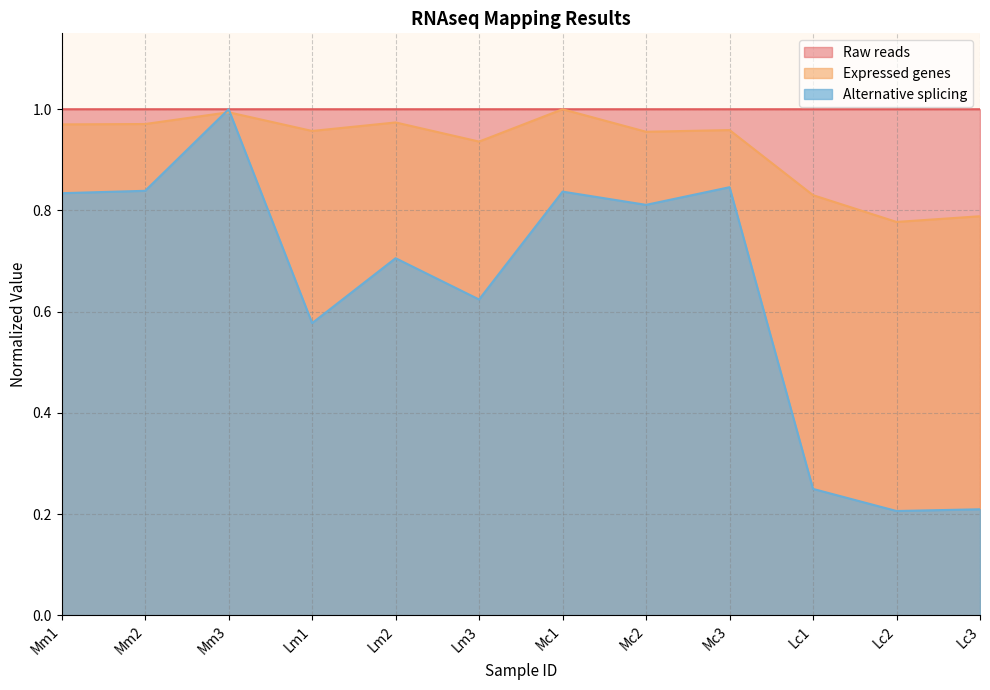

Between Mm1 and Lm1, which series saw the biggest shift?

Alternative splicing